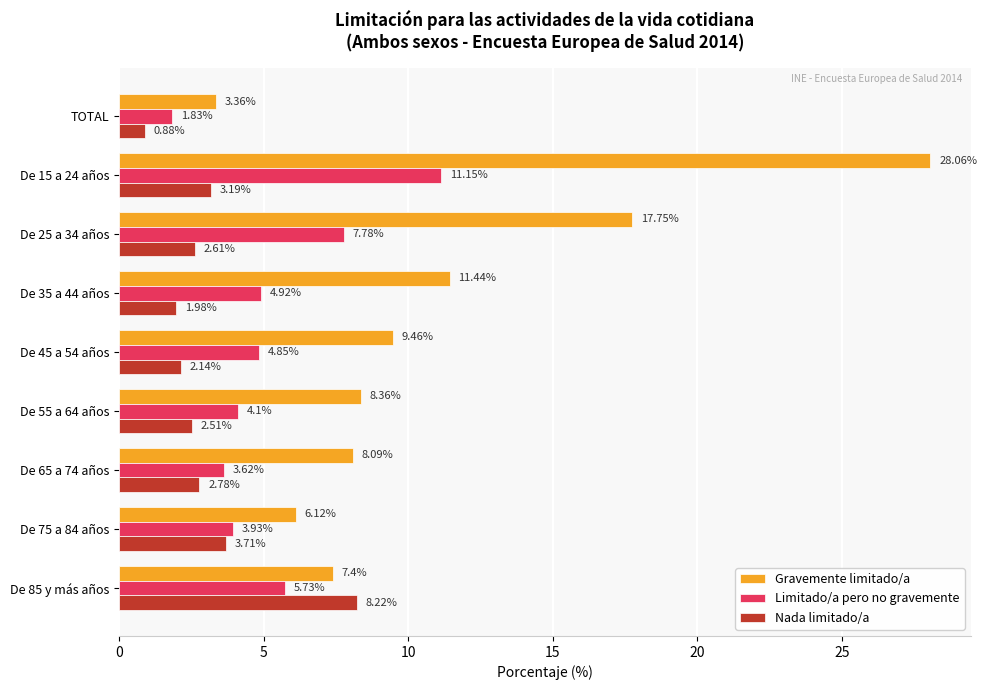

Which series has the widest spread of values?

Gravemente limitado/a